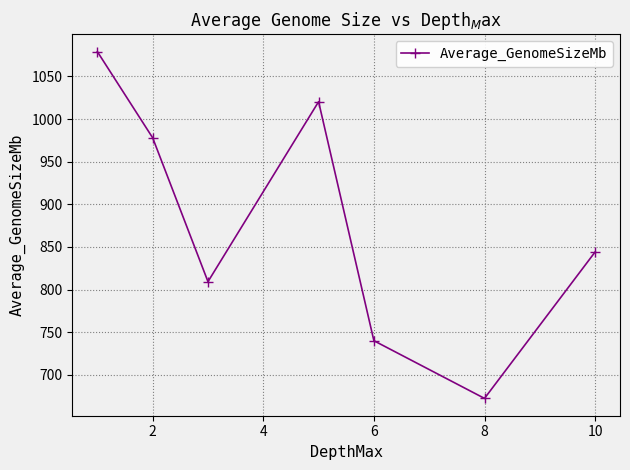

How many lines are shown in the chart?

1